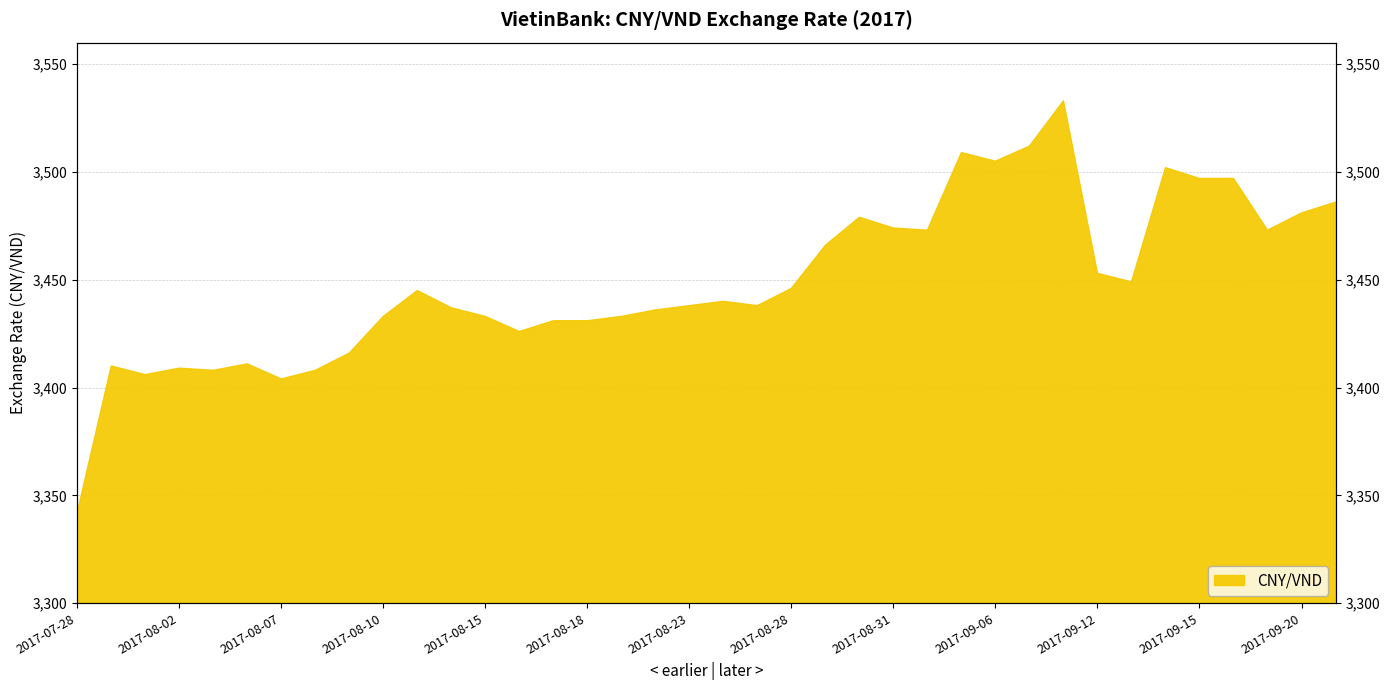

What is the change in value from 2017-08-22 to 2017-09-12?

+17